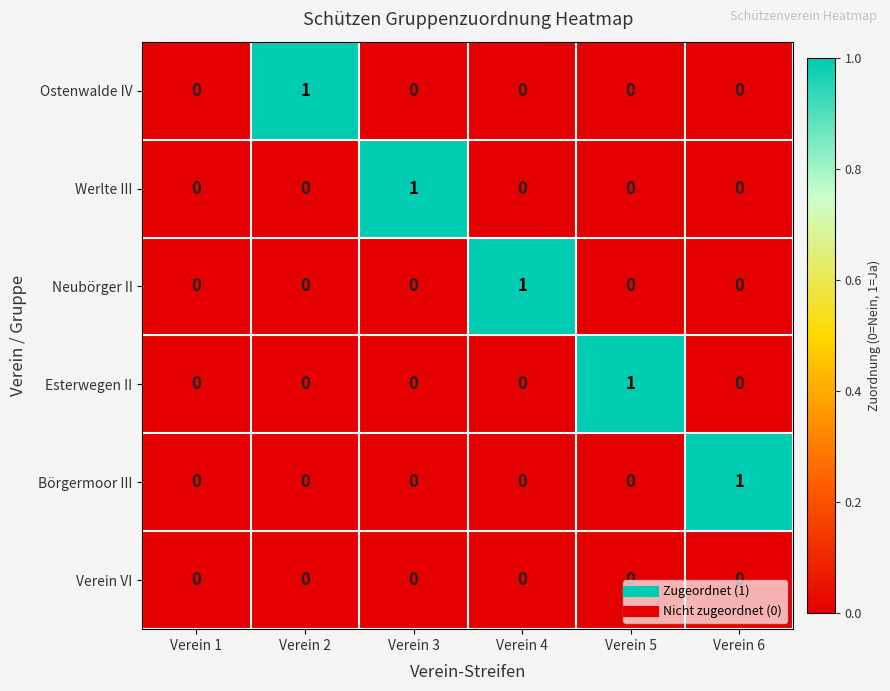

The Verein VI series shows 0 at Verein 6. True or false?

True